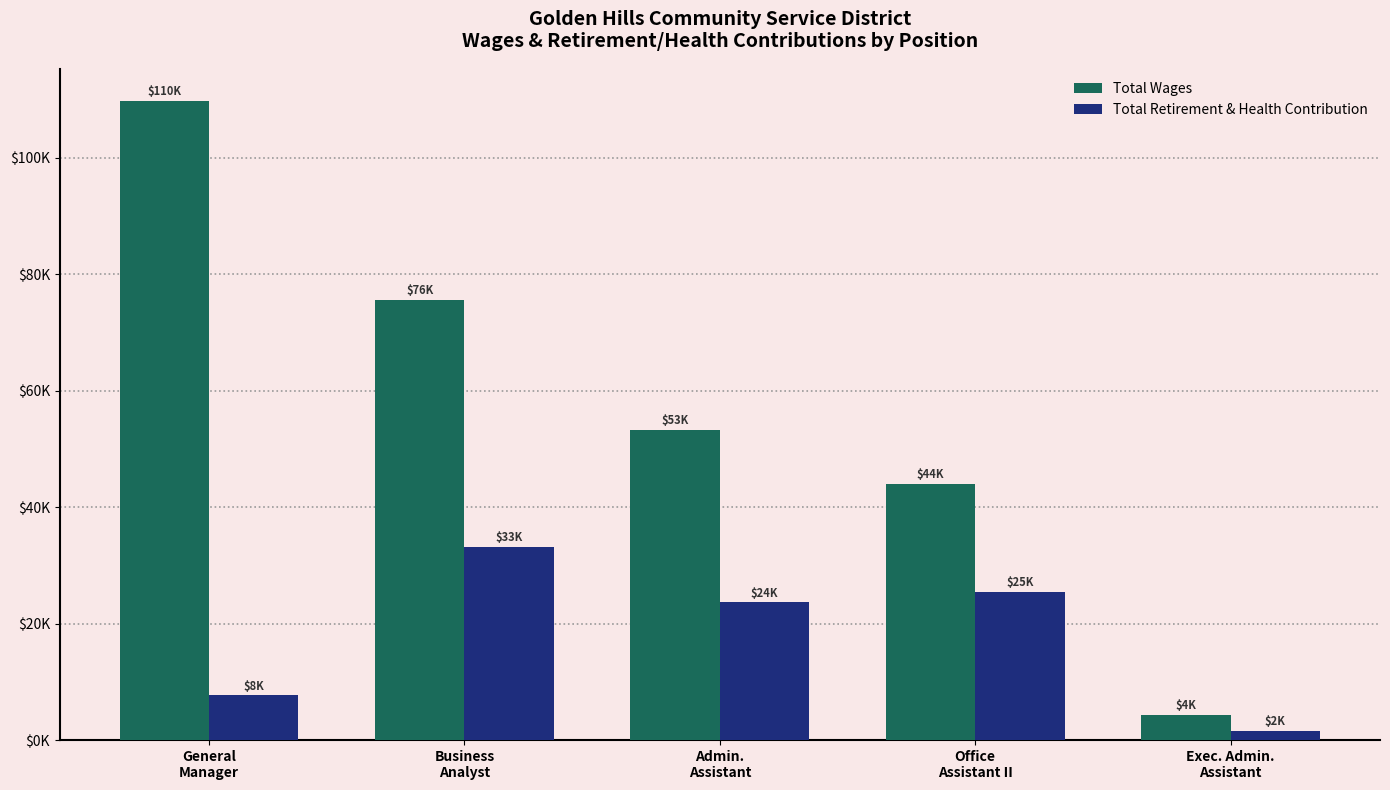

Is it true that Total Retirement & Health Contribution equals 25498 at Office
Assistant II?

True